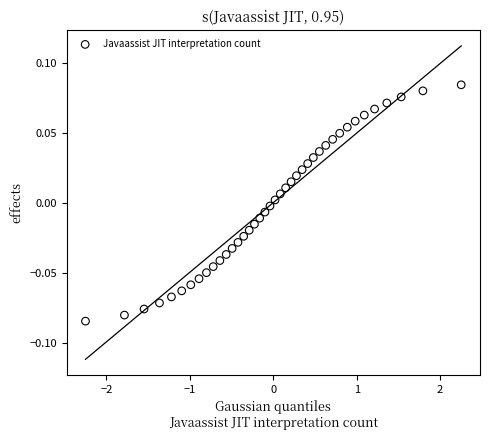

What is the range of X values (max minus min)?

4.5